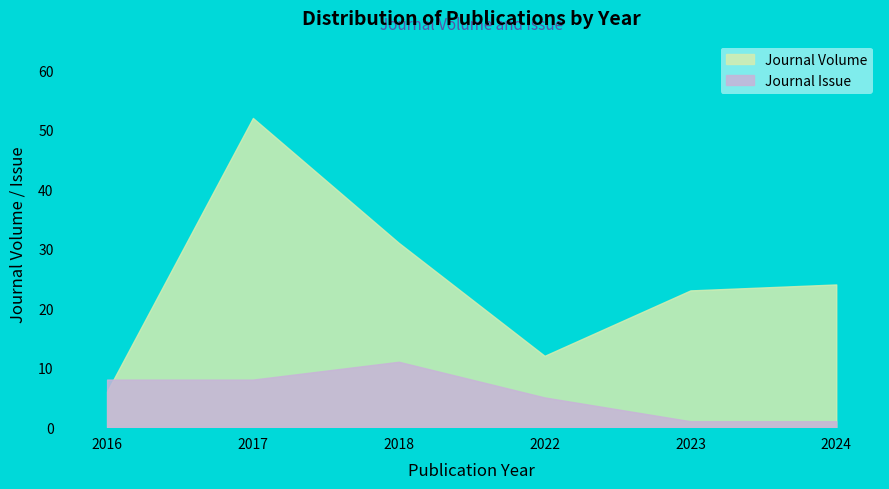

What is the difference between the highest and lowest values at 2024?

23